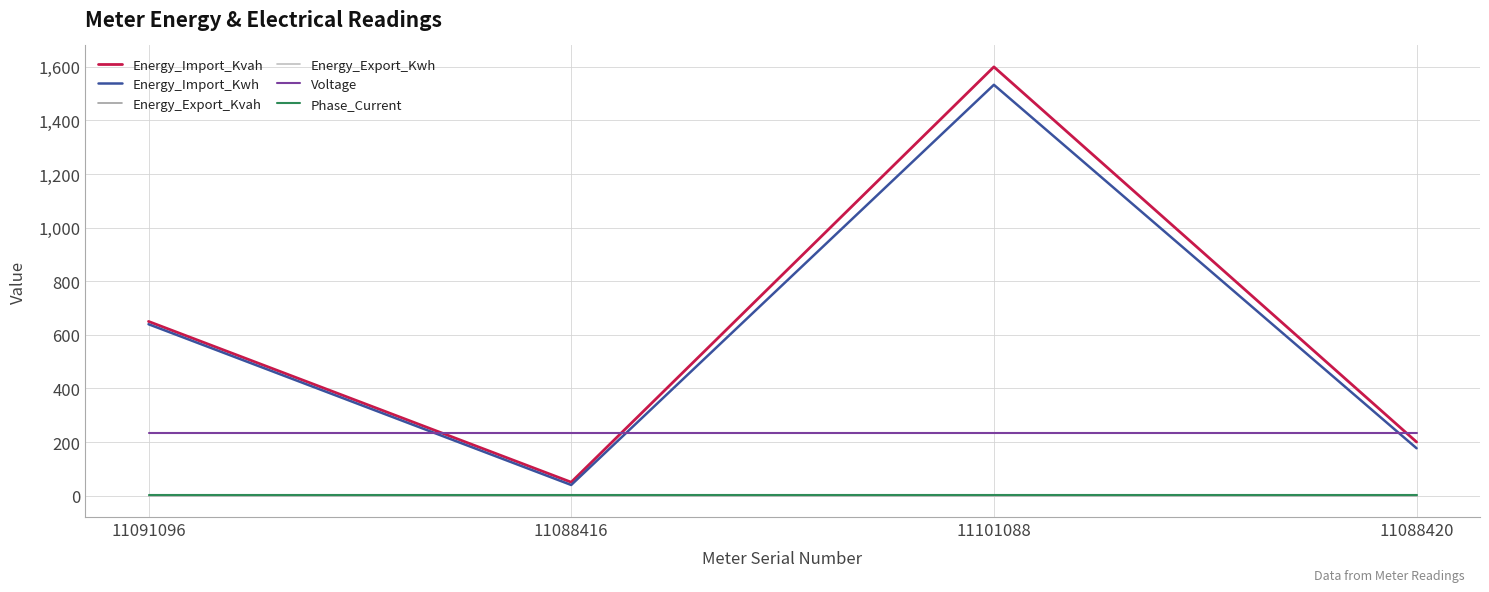

At which category does Energy_Import_Kwh reach its first local valley?

11088416